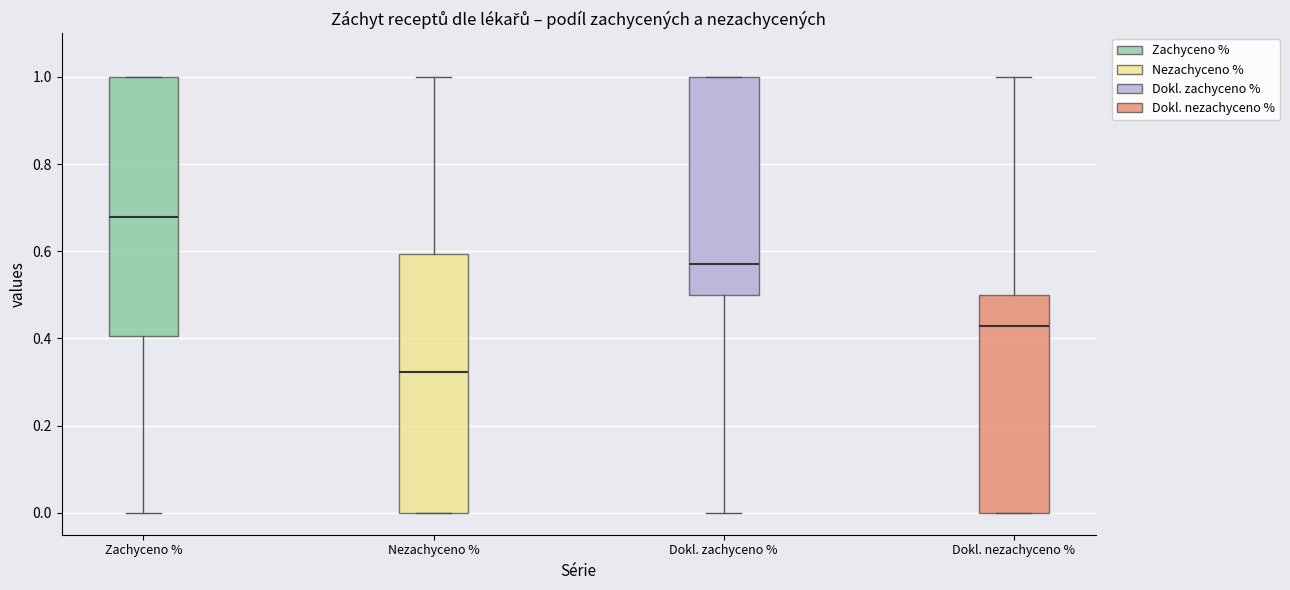

Where is the upper edge of the box for Dokl. nezachyceno % on the y-axis? The values are not printed on the chart, so give them approximately, as read against the axis.

0.50